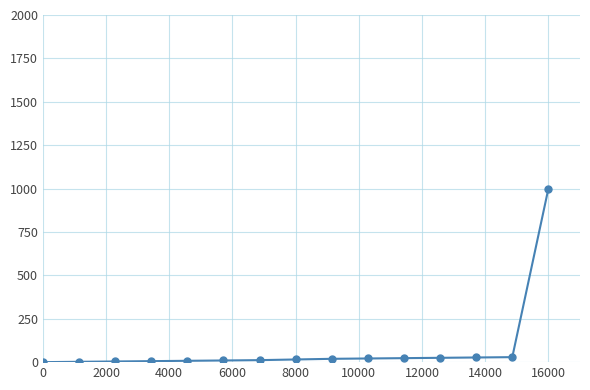

What is the maximum value shown in the chart?

1000.0